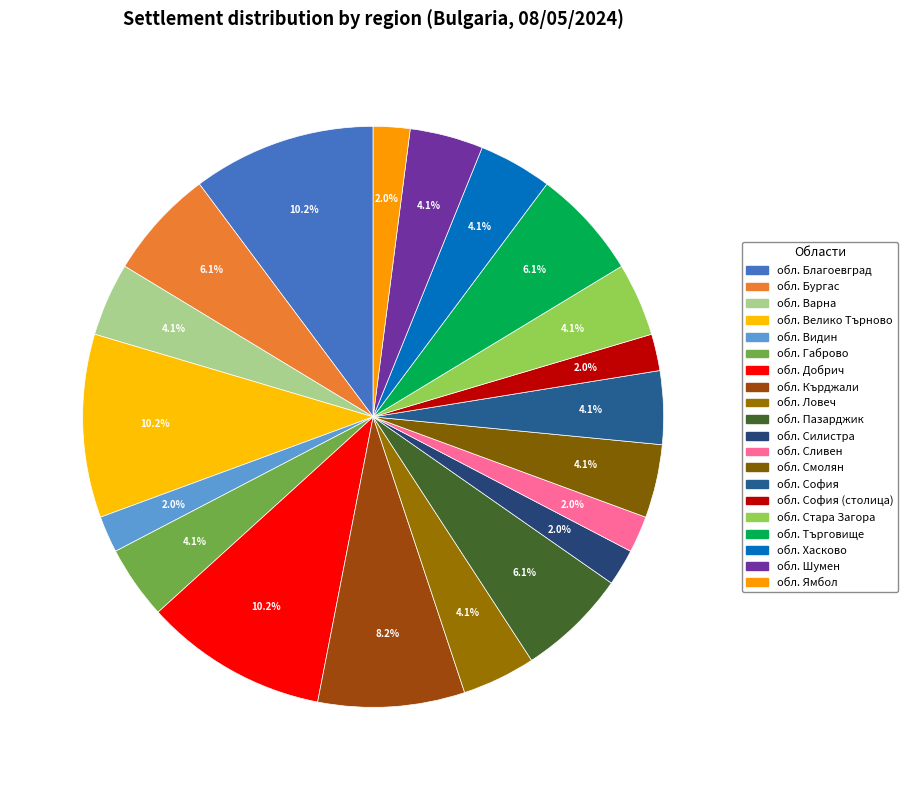

True or false: обл. Благоевград accounts for 10% of the total.

True